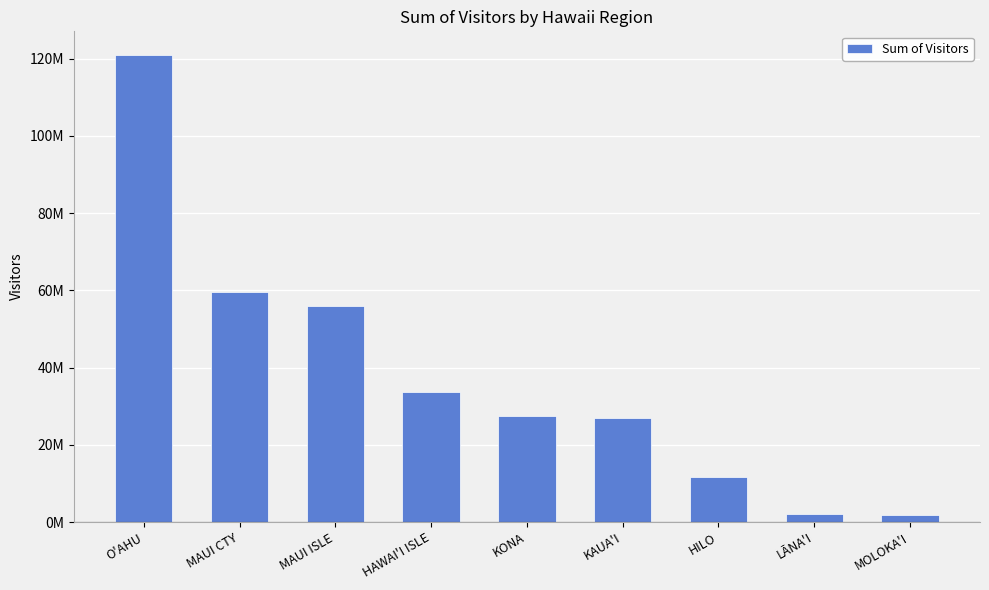

Does the chart contain any negative values?

No